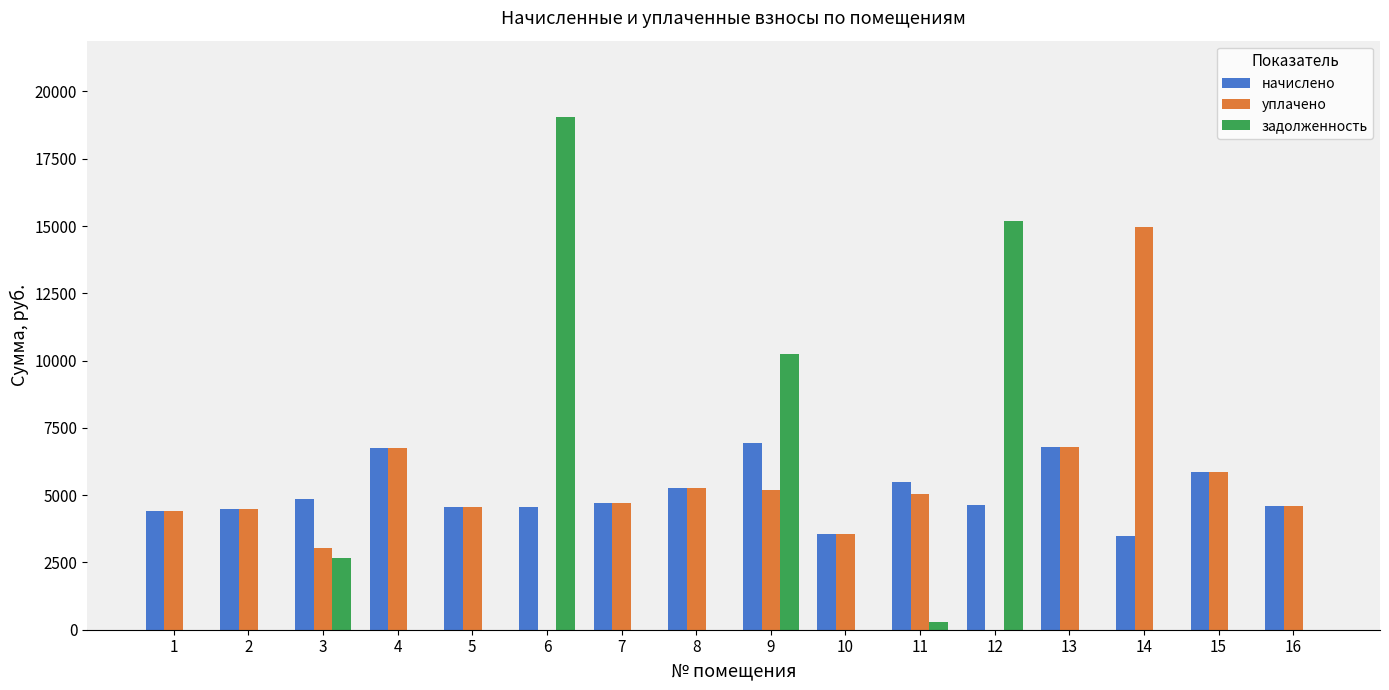

What is the sum of the начислено values at 3 and 12?

9492.5